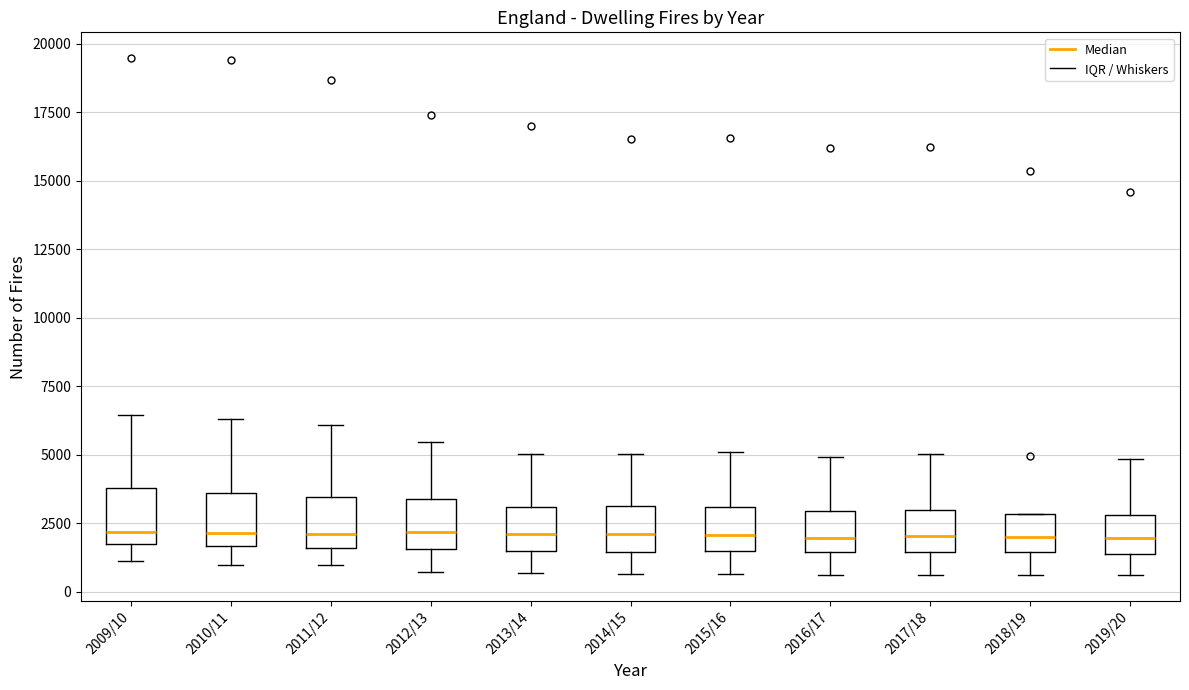

Reading left to right, transcribe this box plot: for each box, give where its median line is, the range the box spans, and where its two whiskers end, as read against the y-axis. The values are not printed on the chart, so give them approximately, as read against the axis.

2009/10: median 2000, box 1500 to 4000, whiskers 1000 to 6500
2010/11: median 2000, box 1500 to 3500, whiskers 1000 to 6500
2011/12: median 2000, box 1500 to 3500, whiskers 1000 to 6000
2012/13: median 2000, box 1500 to 3500, whiskers 500 to 5500
2013/14: median 2000, box 1500 to 3000, whiskers 500 to 5000
2014/15: median 2000, box 1500 to 3000, whiskers 500 to 5000
2015/16: median 2000, box 1500 to 3000, whiskers 500 to 5000
2016/17: median 2000, box 1500 to 3000, whiskers 500 to 5000
2017/18: median 2000, box 1500 to 3000, whiskers 500 to 5000
2018/19: median 2000, box 1500 to 3000, whiskers 500 to 3000
2019/20: median 2000, box 1500 to 3000, whiskers 500 to 5000